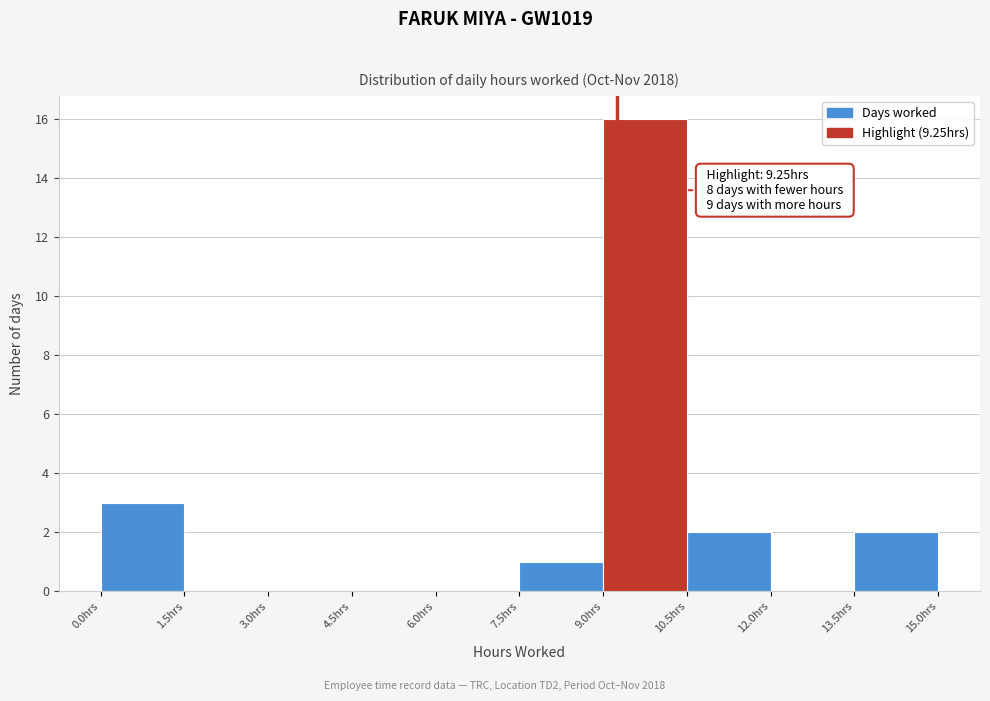

Over which range of the x-axis is the bar tallest?

9.0 to 10.5